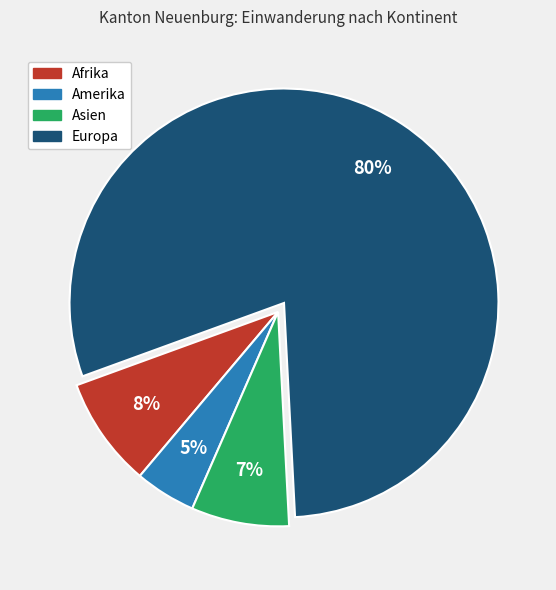

The Asien slice represents 7% of the pie. True or false?

True